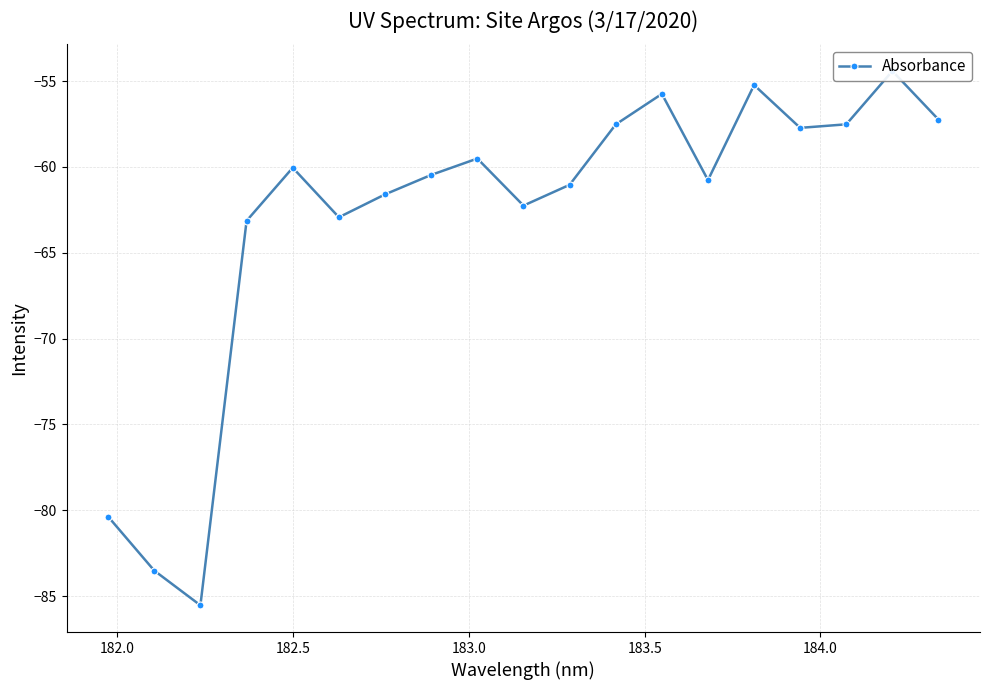

True or false: the data shows -77.0 at 16.

False